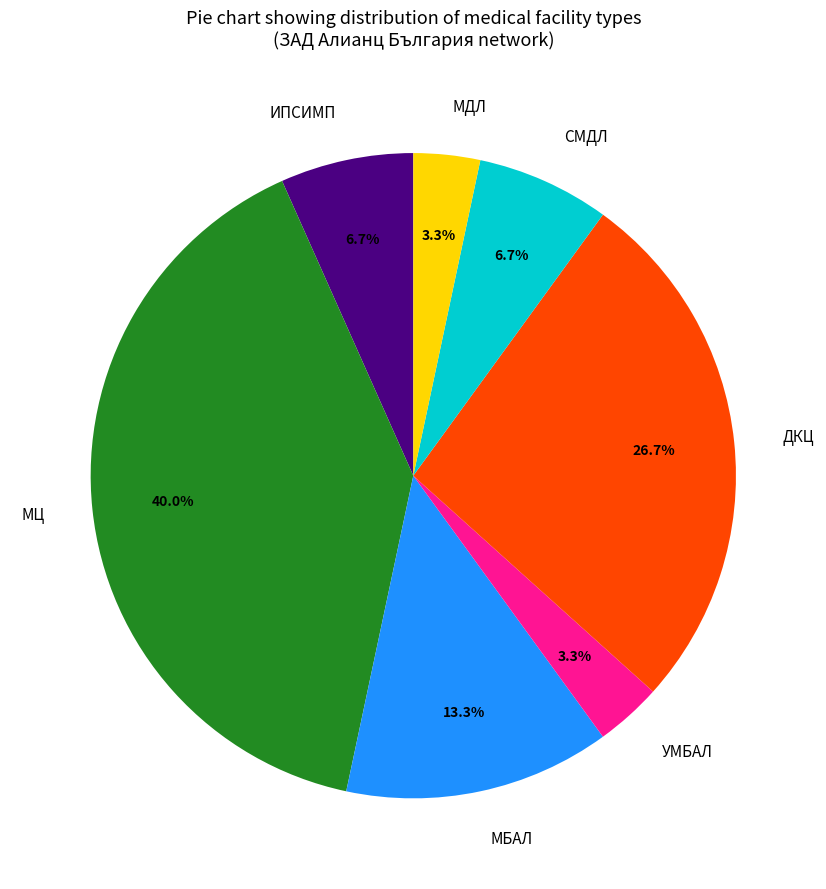

Between УМБАЛ and ИПСИМП, which is larger?

ИПСИМП